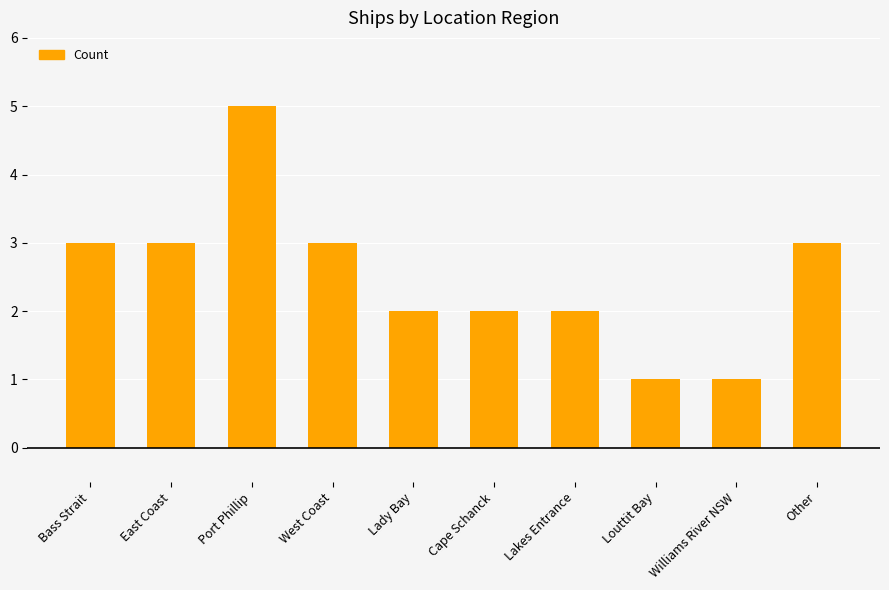

The chart shows a value of 3 at Bass Strait. True or false?

True